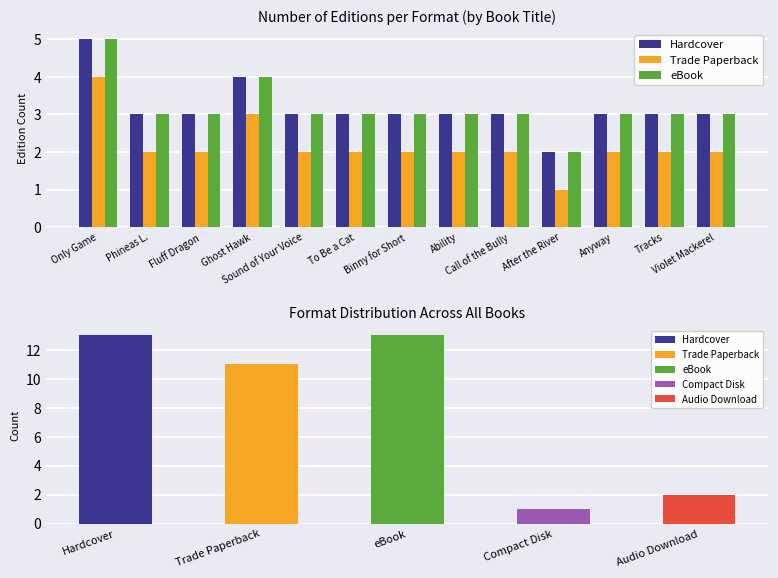

How many eBook values are between 3 and 4?

11